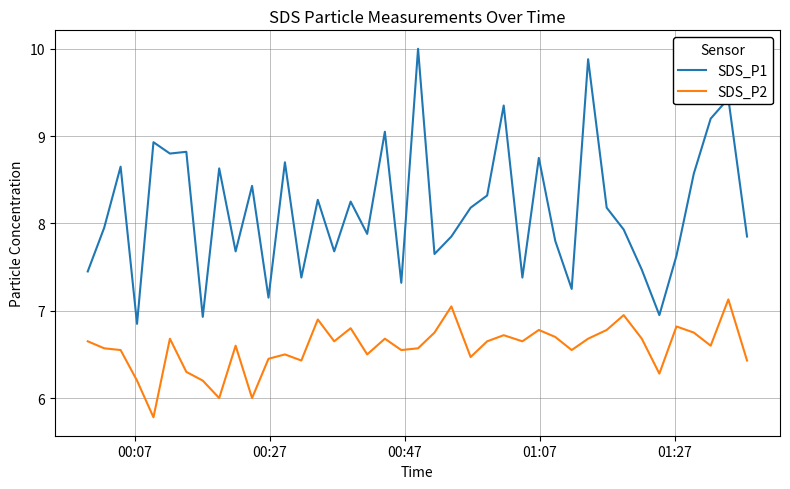

What is the maximum value shown in the chart?

10.0